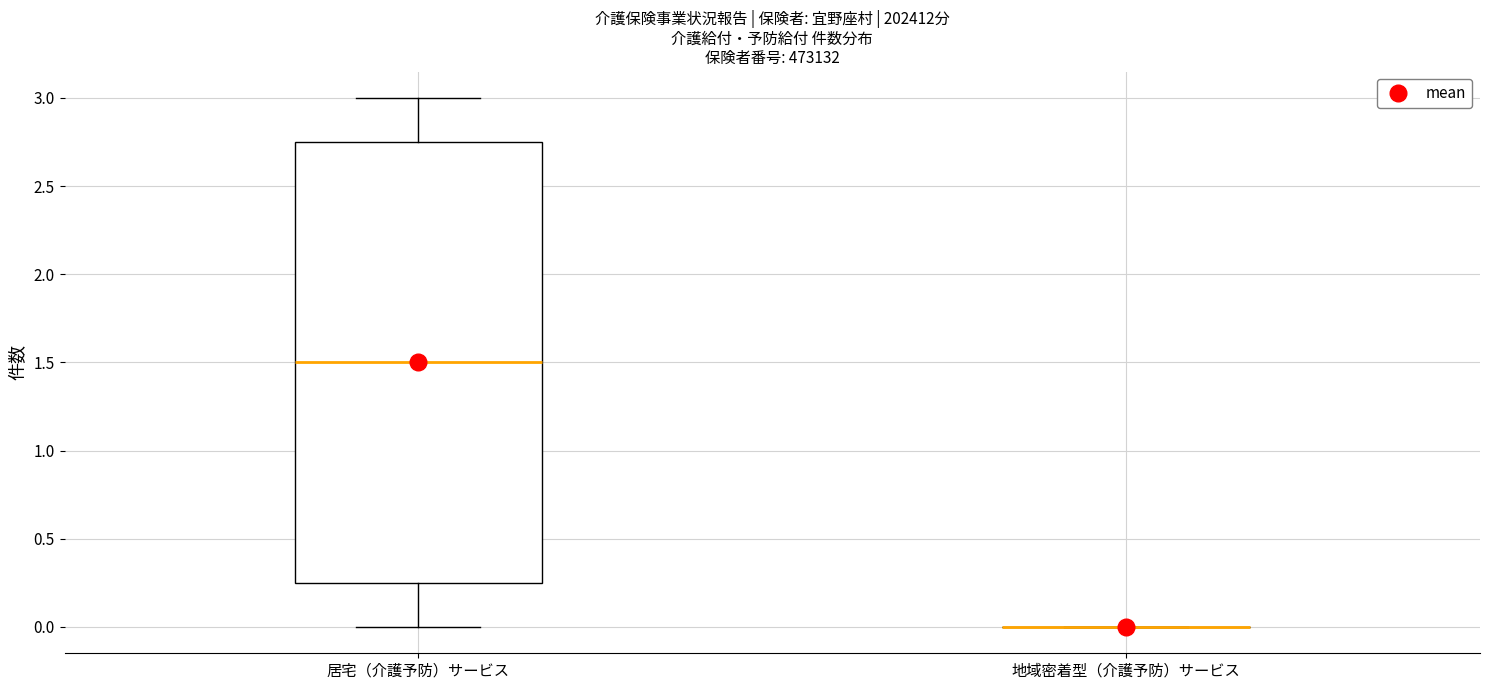

Reading left to right, transcribe this box plot: for each box, give where its median line is, the range the box spans, and where its two whiskers end, as read against the y-axis. The values are not printed on the chart, so give them approximately, as read against the axis.

居宅（介護予防）サービス: median 1.50, box 0.25 to 2.75, whiskers 0.00 to 3.00
地域密着型（介護予防）サービス: box collapsed to a line at 0.00, whiskers 0.00 to 0.00